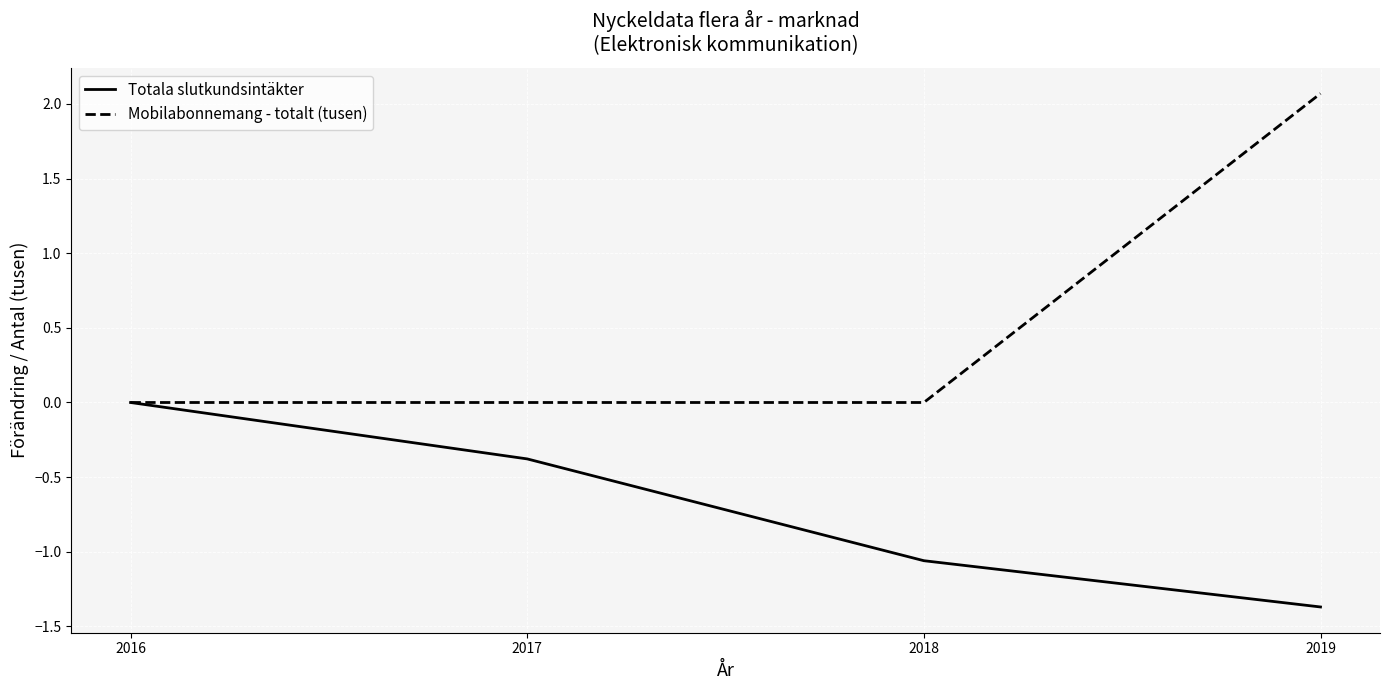

Rank the series by their maximum value, from highest to lowest.

Mobilabonnemang - totalt (tusen), Totala slutkundsintäkter